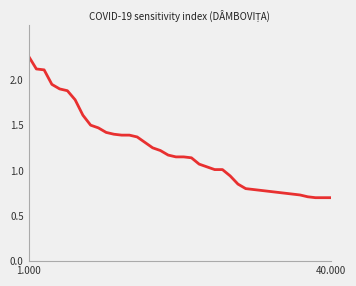

Reading left to right, list all the values displayed in this chart.

2.3	2.1	2.1	1.9	1.9	1.9	1.8	1.6	1.5	1.5	1.4	1.4	1.4	1.4	1.4	1.3	1.2	1.2	1.2	1.1	1.1	1.1	1.1	1.0	1.0	1.0	0.9	0.8	0.8	0.8	0.8	0.8	0.8	0.8	0.7	0.7	0.7	0.7	0.7	0.7